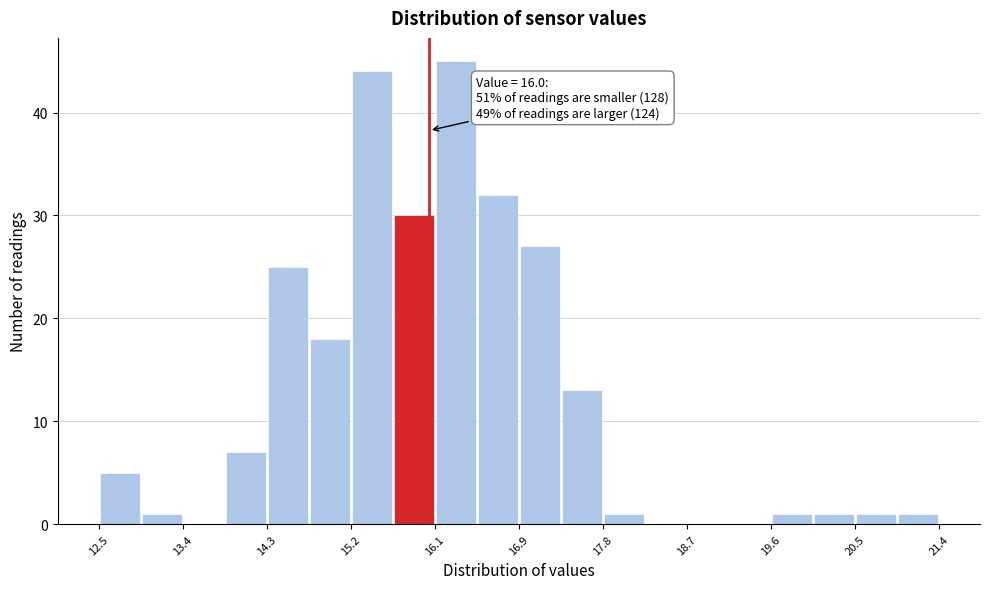

Over which range of the x-axis is the bar tallest?

16.1 to 16.5